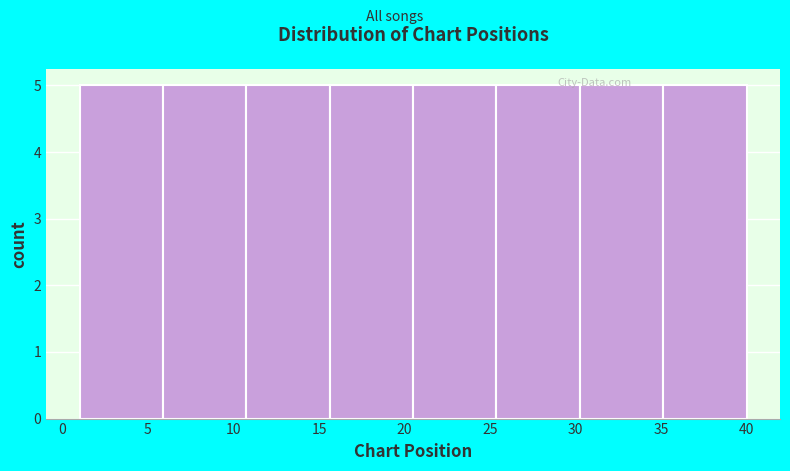

Reading left to right, transcribe this chart: for each bar, give the range it covers on the x-axis and its height. Neither the bar edges nor the heights are printed on the chart, so give them approximately, as read against the axes.

1.0 to 6.0: 5
6.0 to 11.0: 5
11.0 to 15.5: 5
15.5 to 20.5: 5
20.5 to 25.5: 5
25.5 to 30.5: 5
30.5 to 35.0: 5
35.0 to 40.0: 5